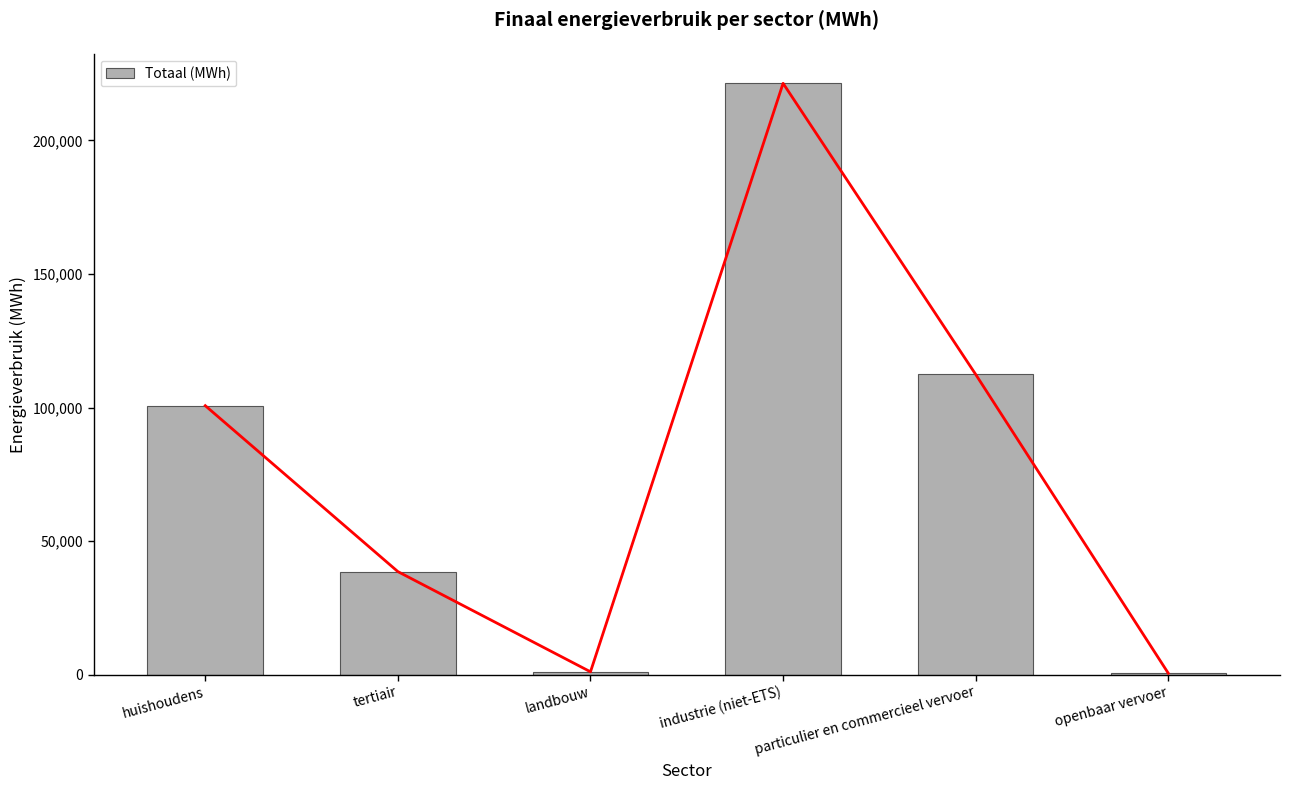

Read the value at openbaar vervoer.

587.8